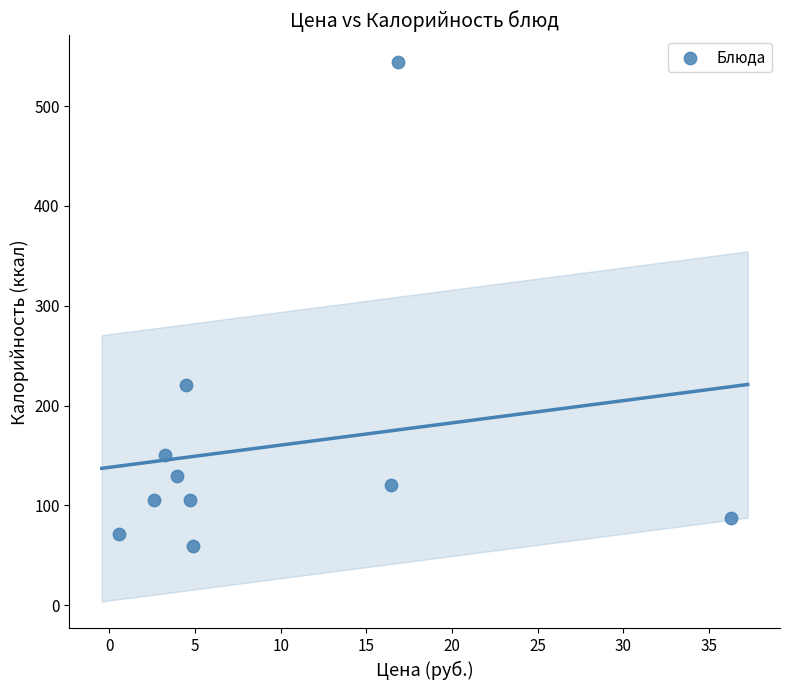

What Y value in the scatter plot is closest to 301?

220.5